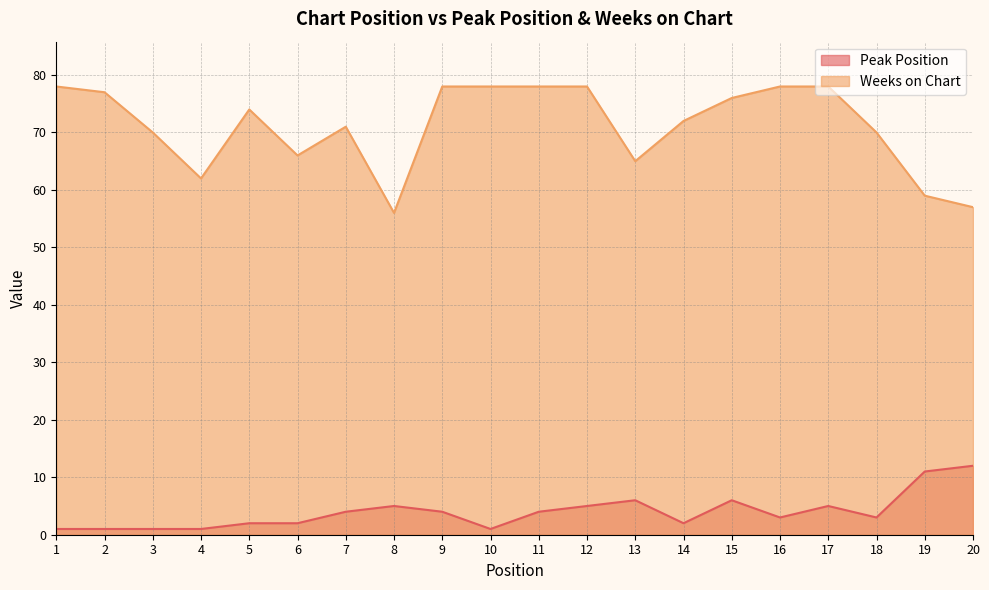

What are all the series names shown in the legend?

Peak Position, Weeks on Chart